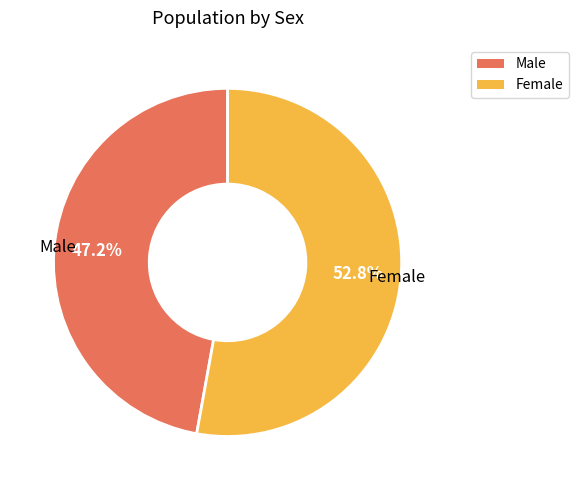

What is the largest slice in the pie chart?

Female